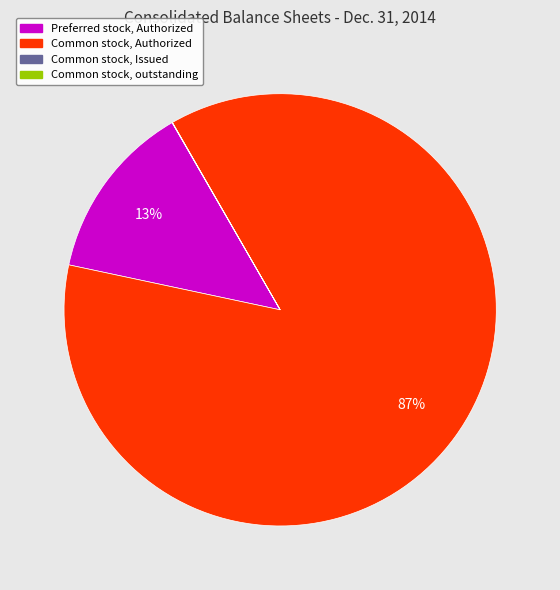

Is there a majority slice in this chart?

Yes